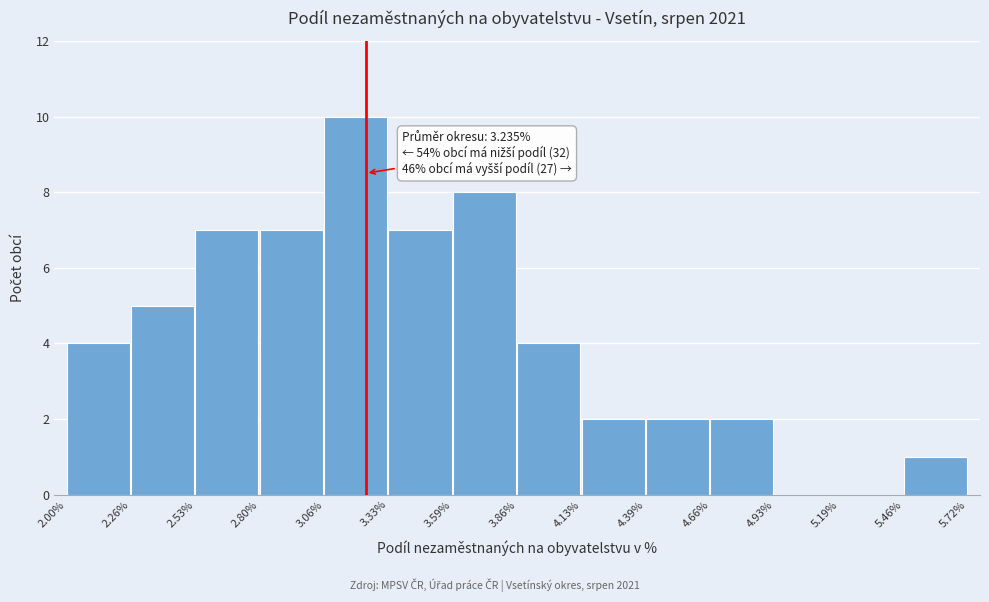

Which range on the x-axis has the tallest bar?

3.06% to 3.33%